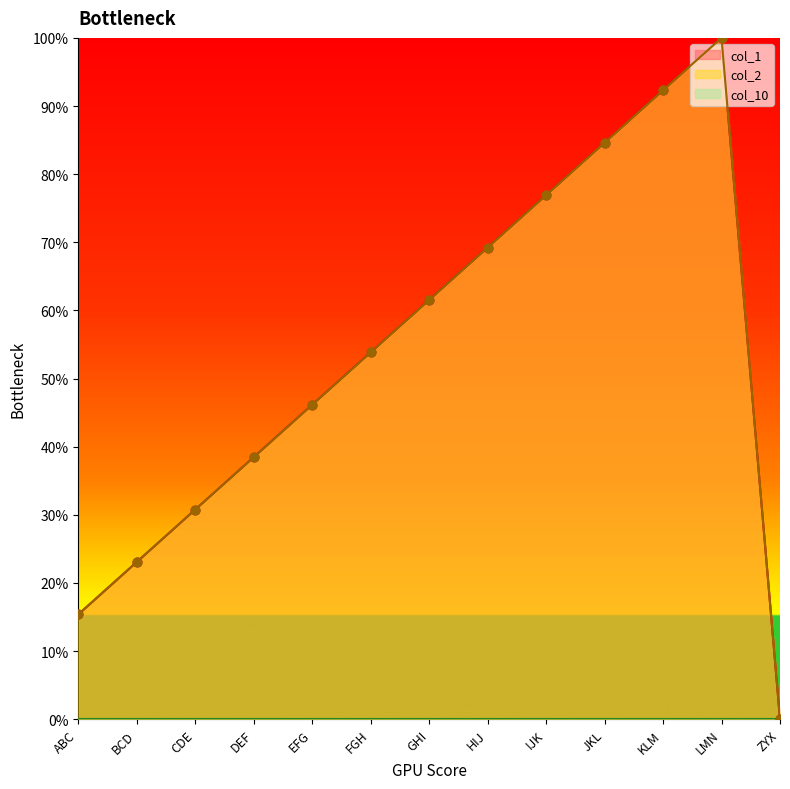

Which series contains the highest Y value?

col_1